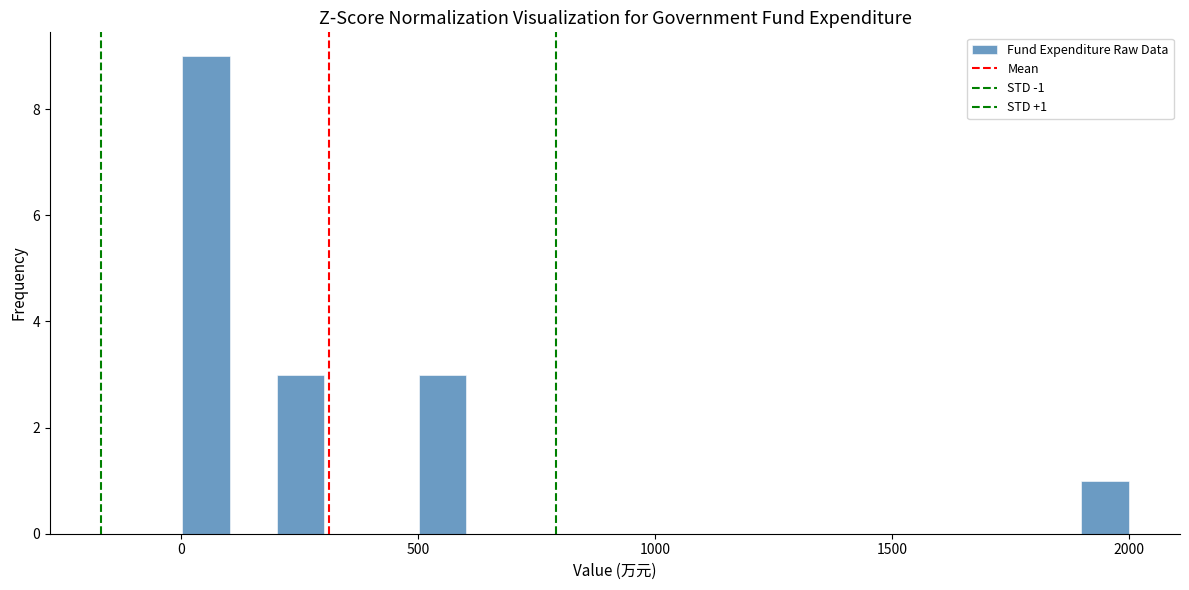

Read against the x-axis, roughly where is the centre of the tallest bar?

50